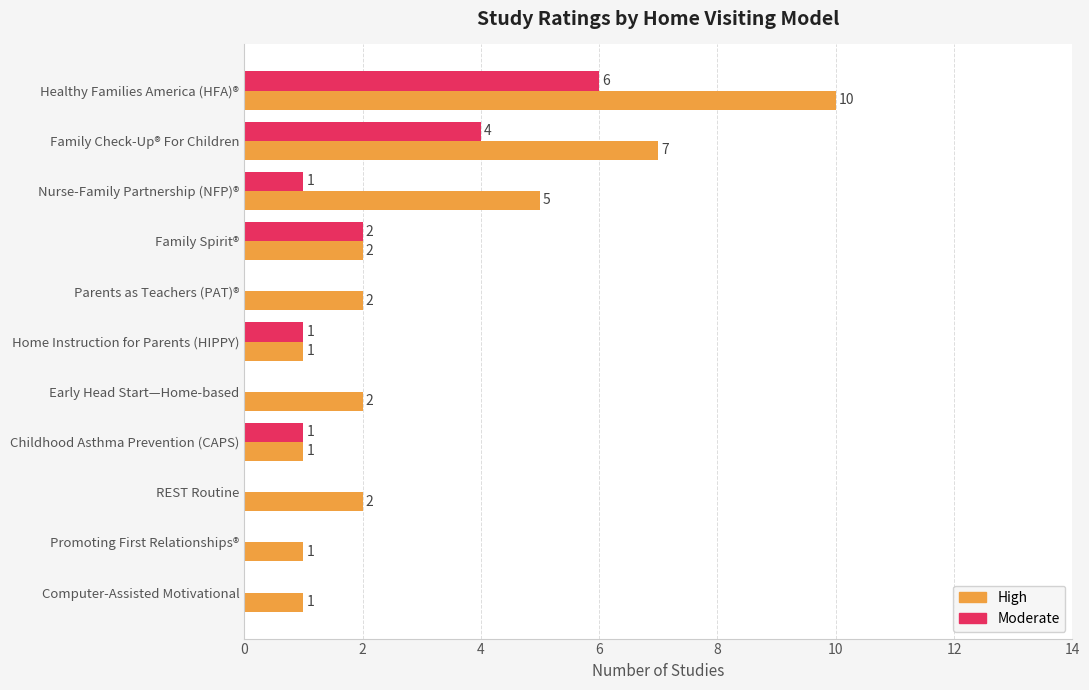

At which label is High closest to 5?

Nurse-Family Partnership (NFP)®